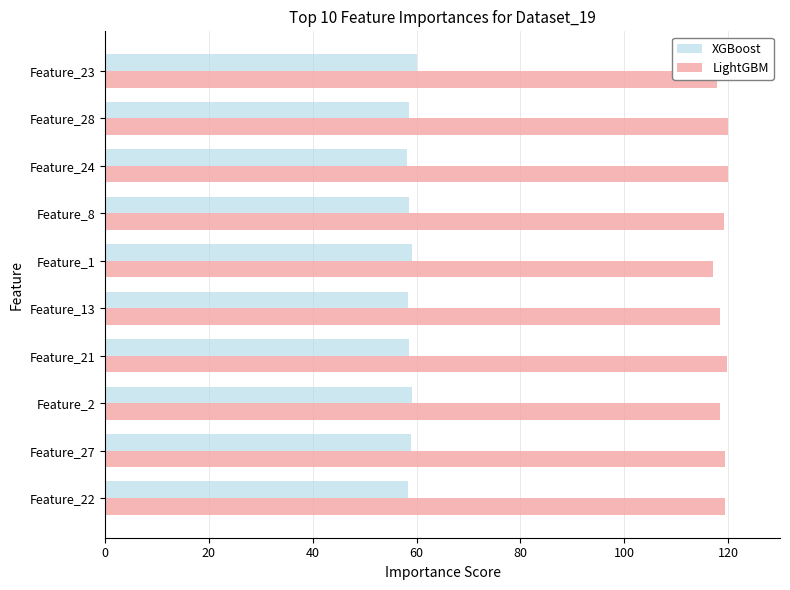

What is the minimum value shown in the chart?

58.2